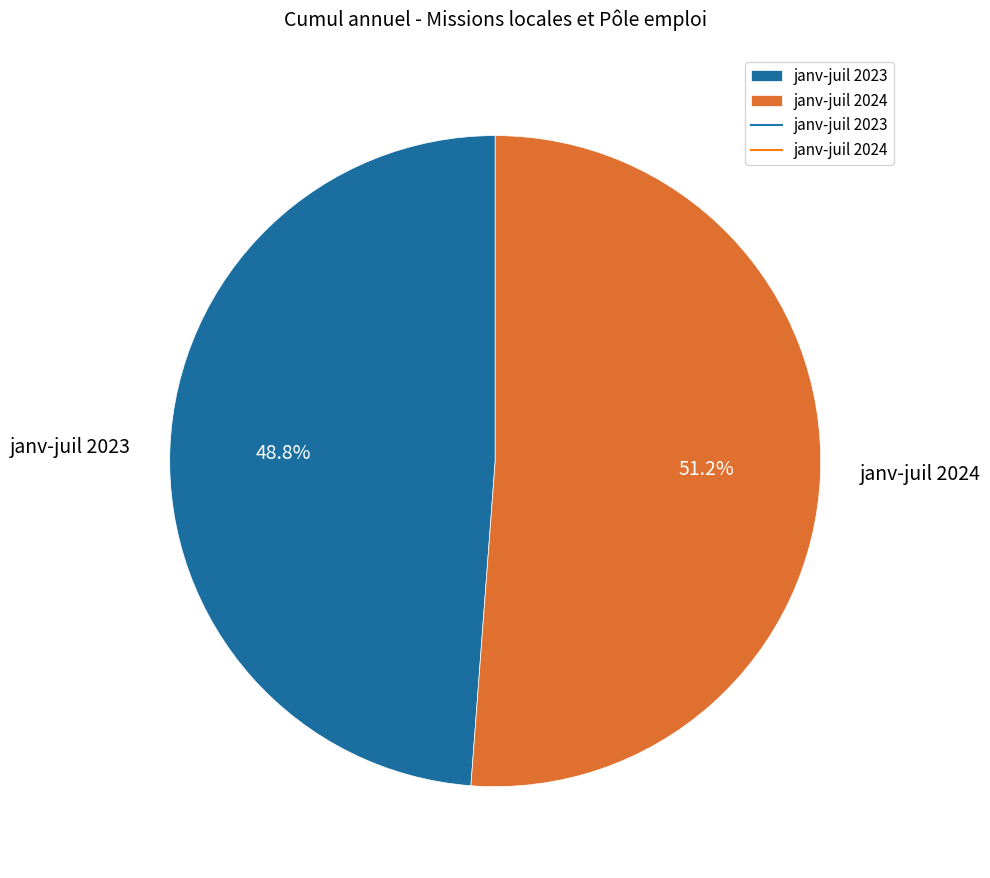

The janv-juil 2023 slice represents 49% of the pie. True or false?

True